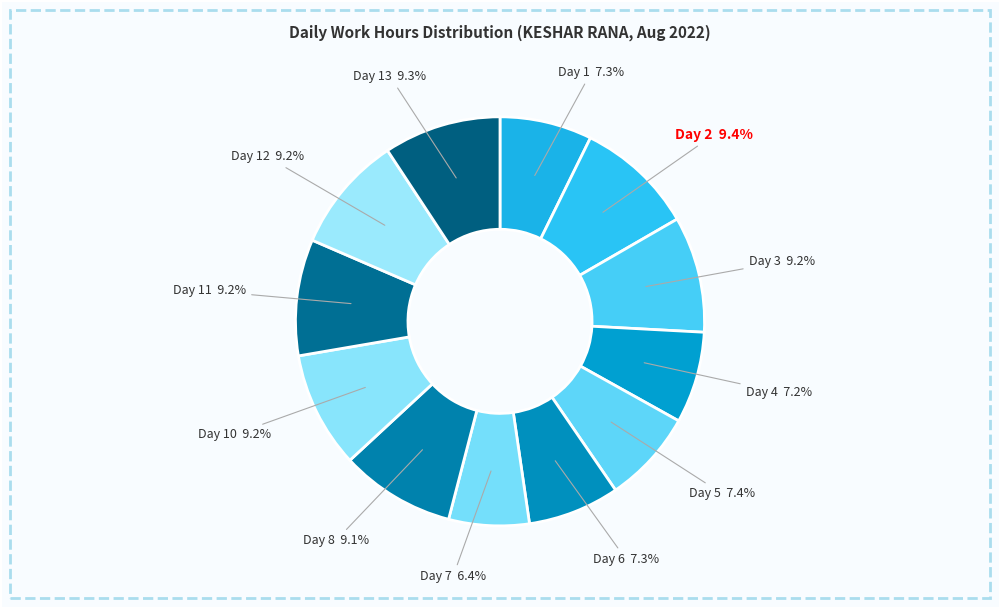

What is the smallest slice in the pie chart?

Day 7